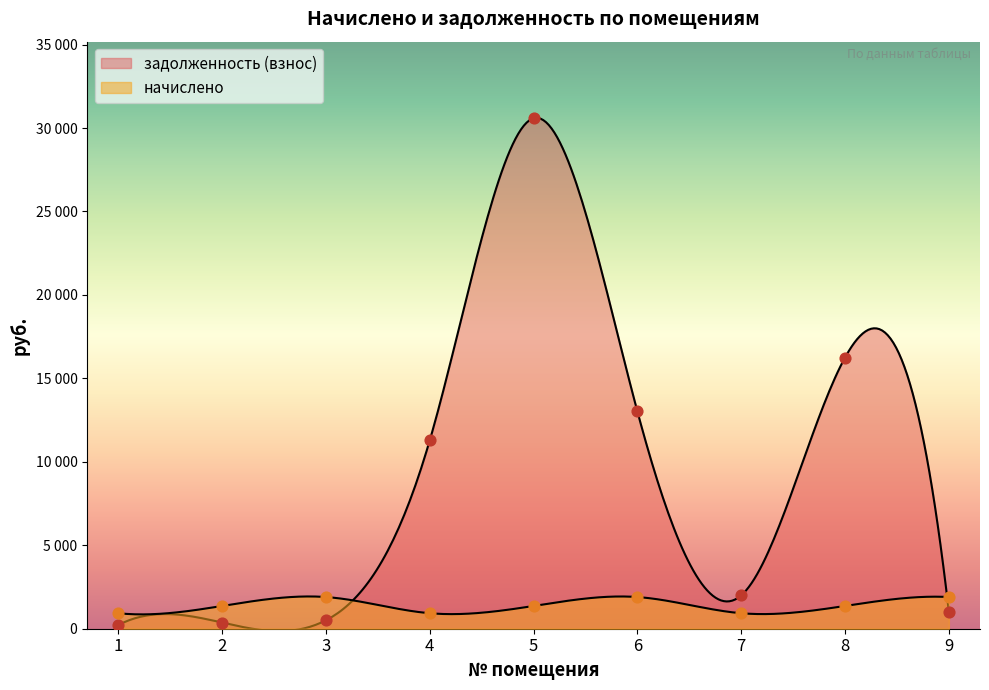

Which series has the largest total across all categories?

задолженность (взнос)